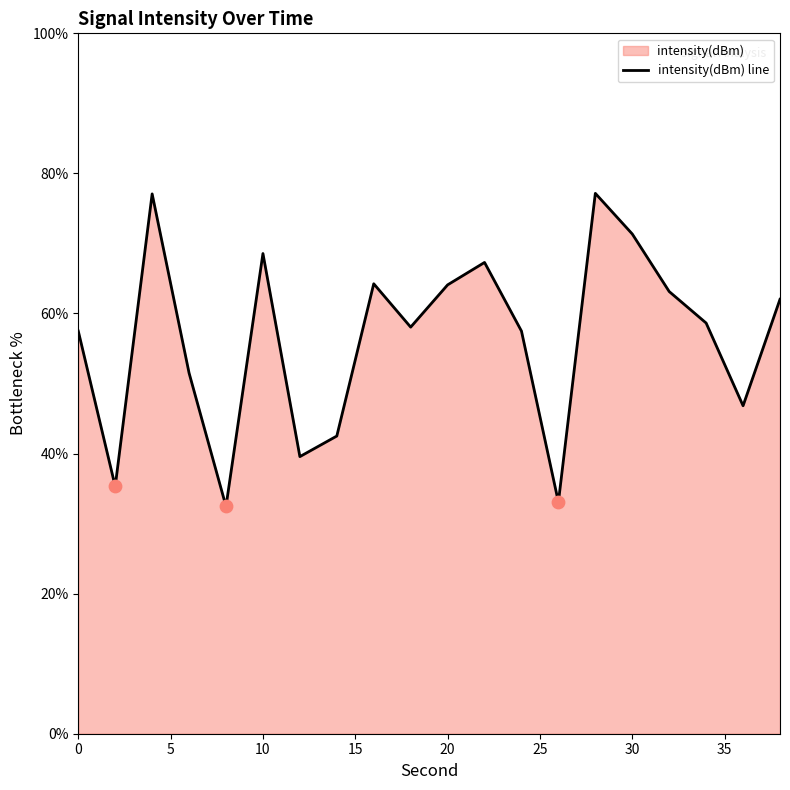

What is the change in value from 8 to 12?

+7.1